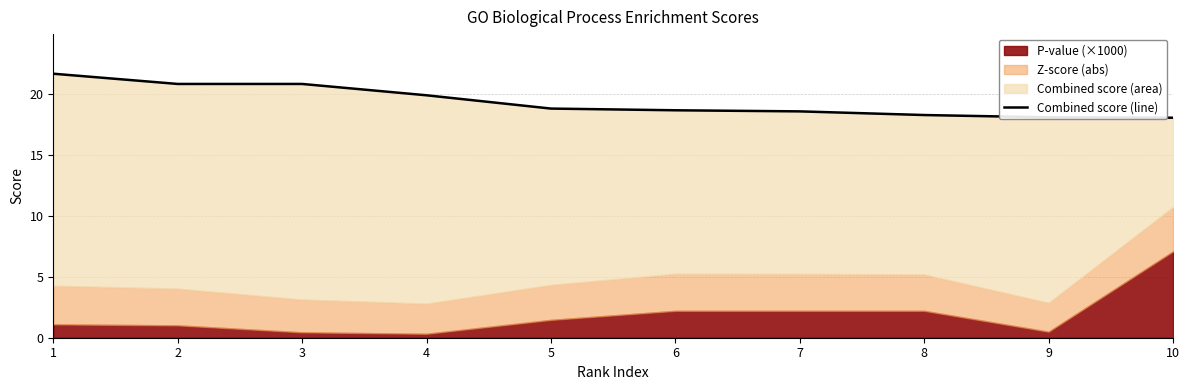

Which has a higher value, 2 or 5?

2